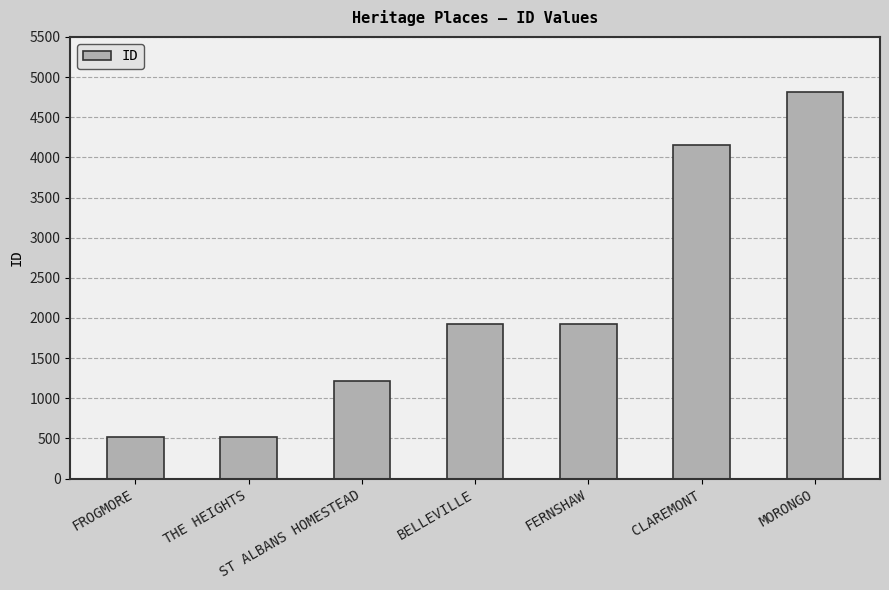

Which category has the highest value across all series?

MORONGO